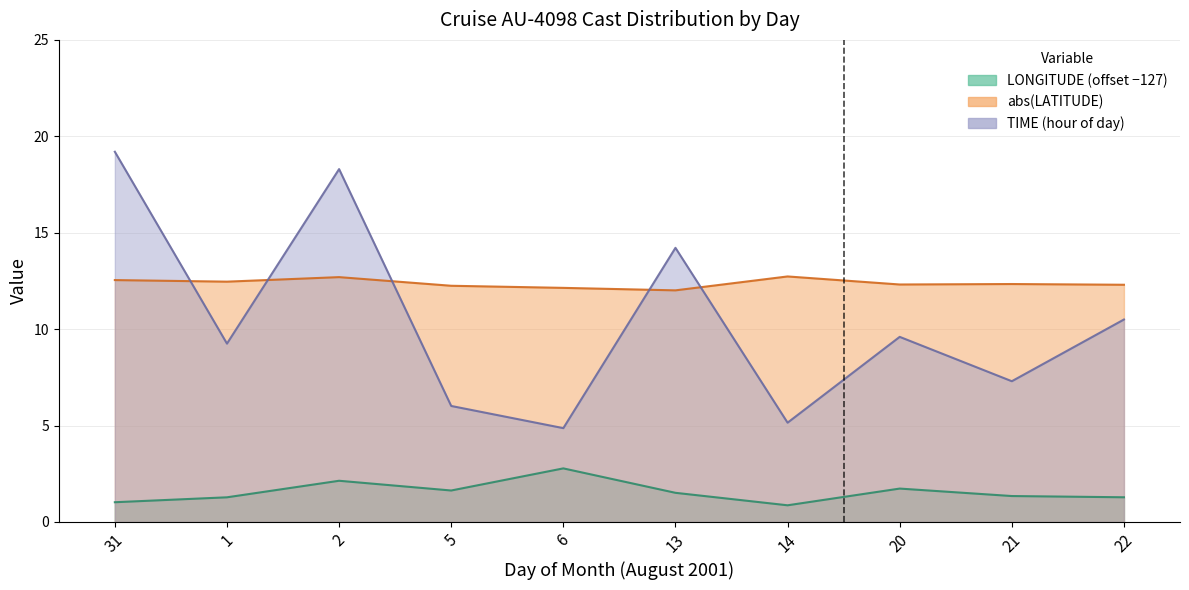

At which category is the sum across all series the highest?

2